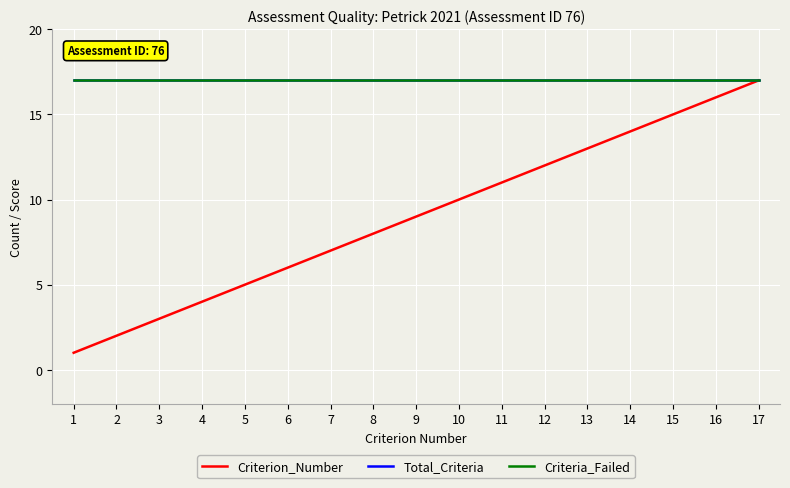

Does the chart display data point markers on the line(s)?

No